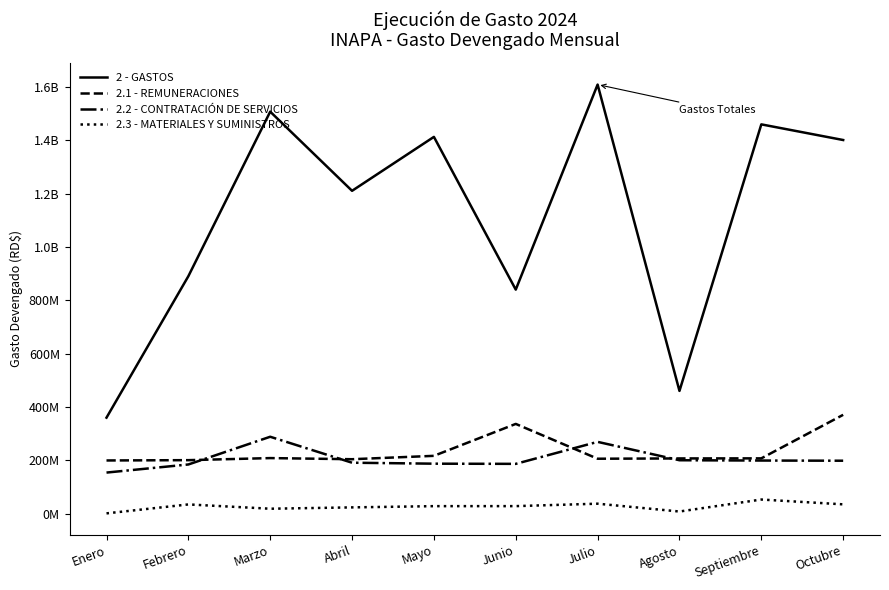

Where is 2.3 - MATERIALES Y SUMINISTROS nearest to the value 27838294?

Mayo